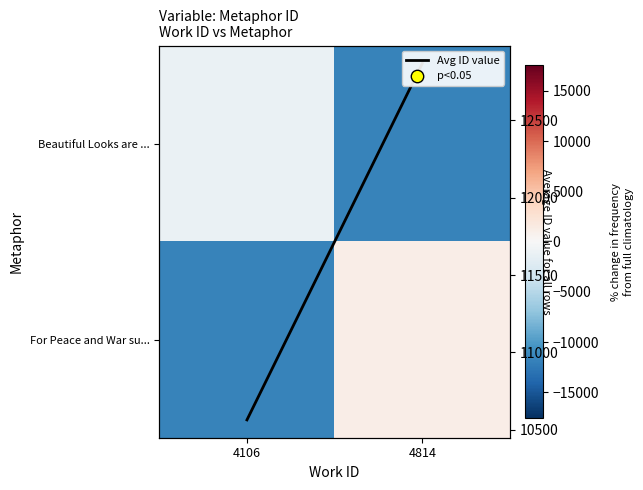

What is the total value across all series at 4106?

-2306